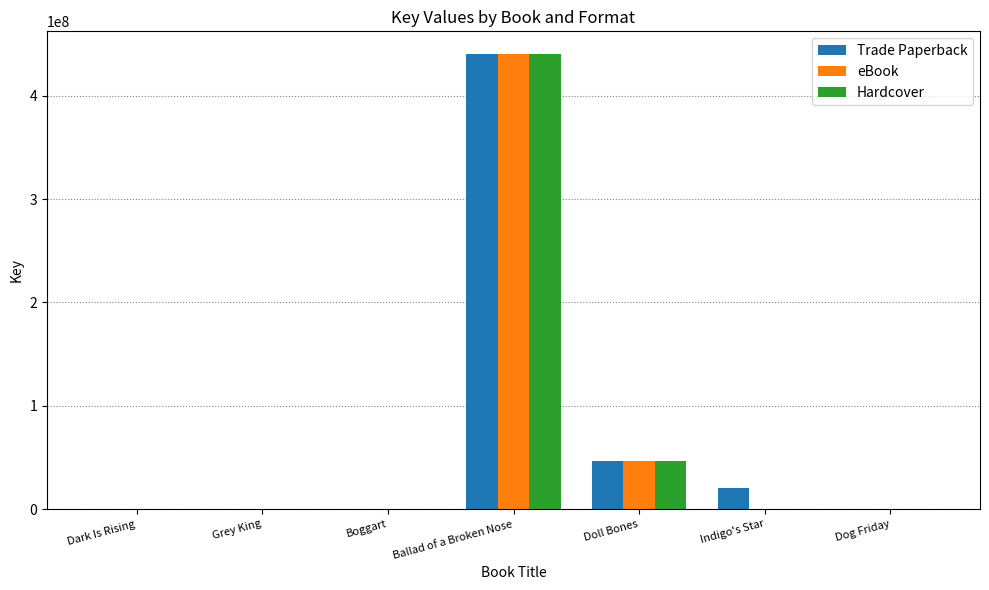

At which label does Hardcover reach its peak?

Ballad of a Broken Nose